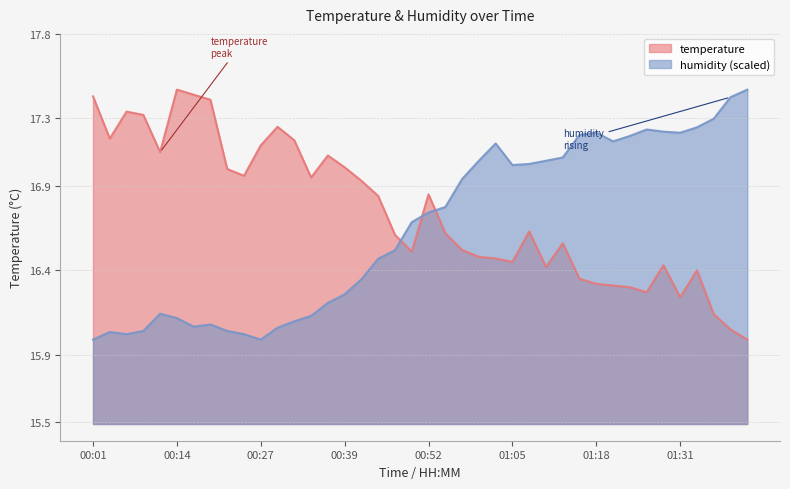

Between which two adjacent categories do temperature and humidity first intersect?

00:47 and 00:50